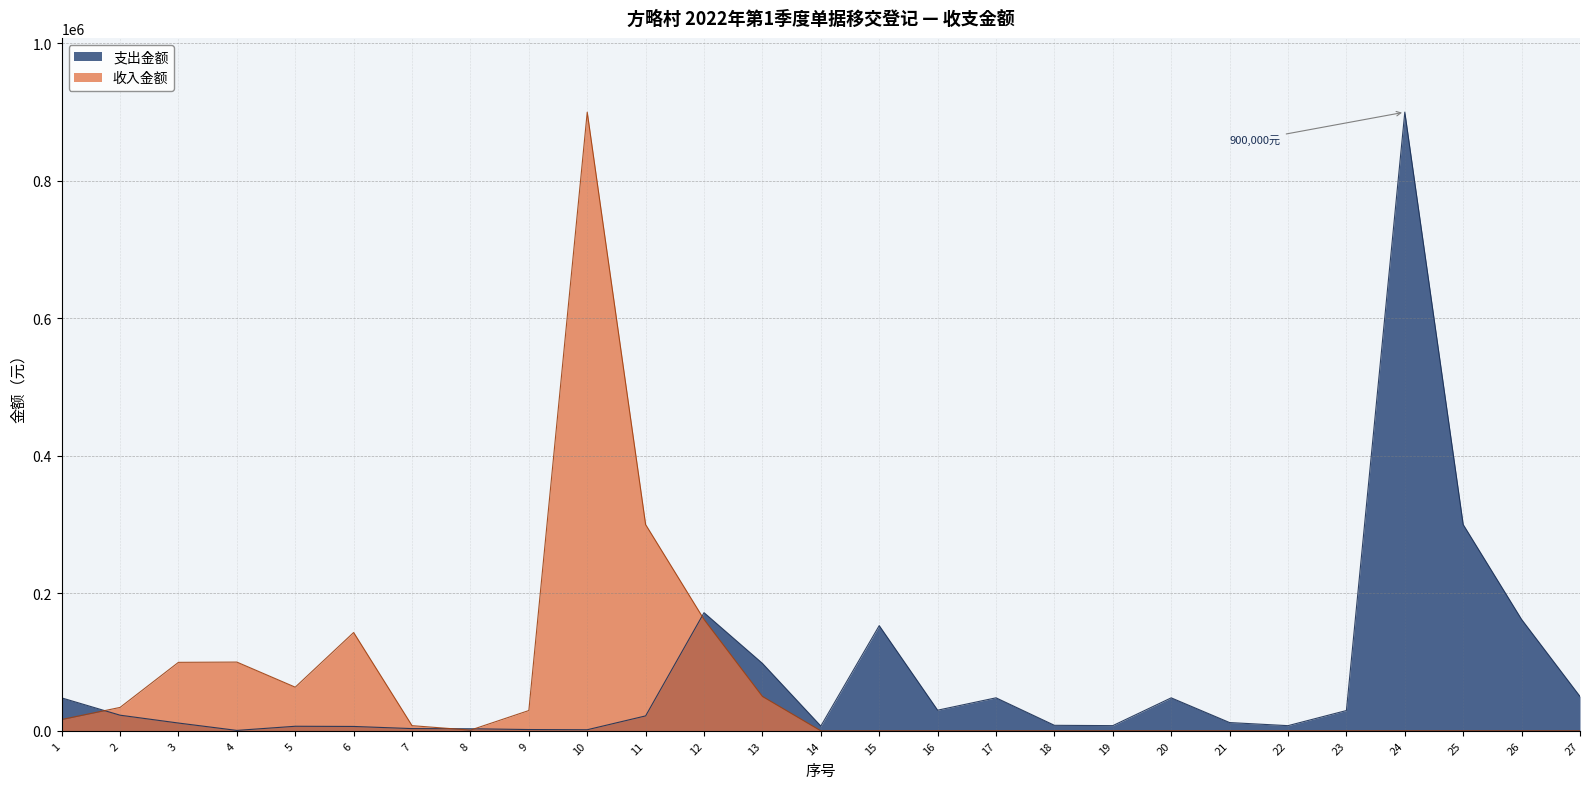

What is the difference between the maximum and minimum values?

899414.2